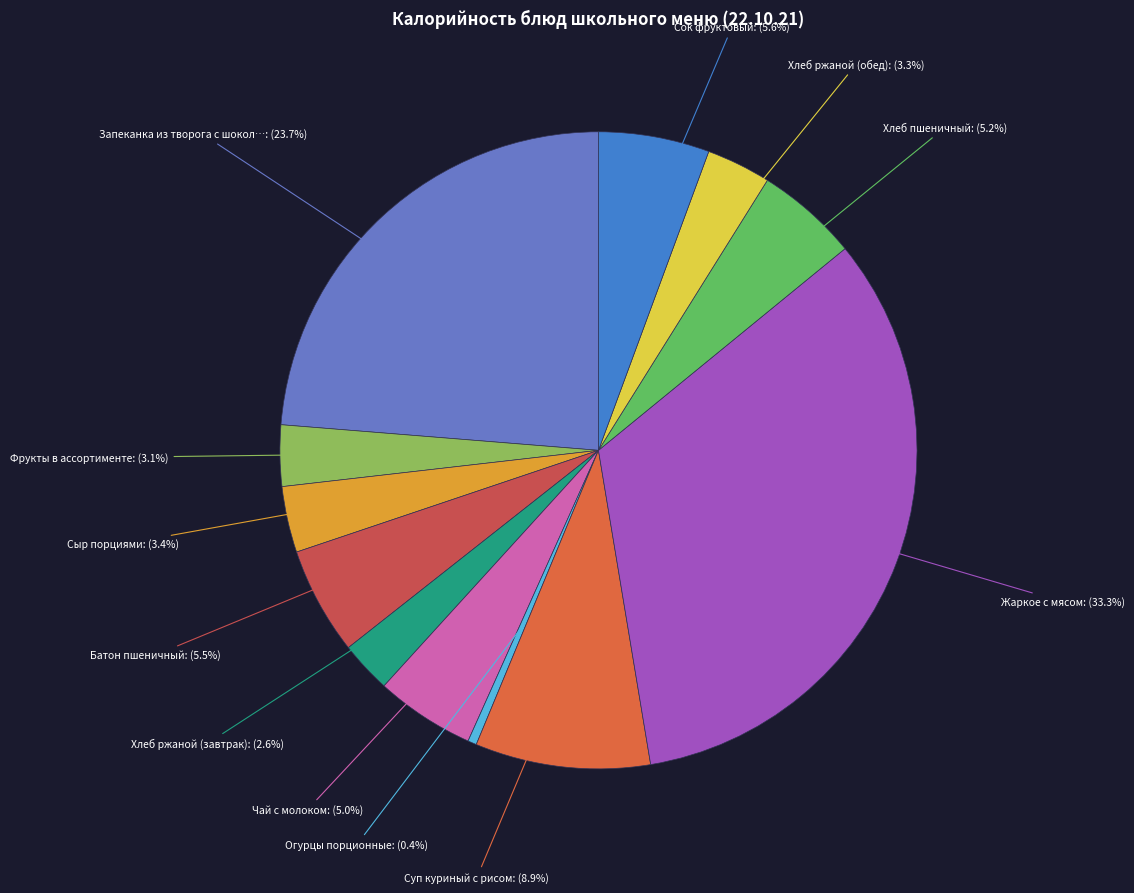

Count the number of slices in the pie.

12